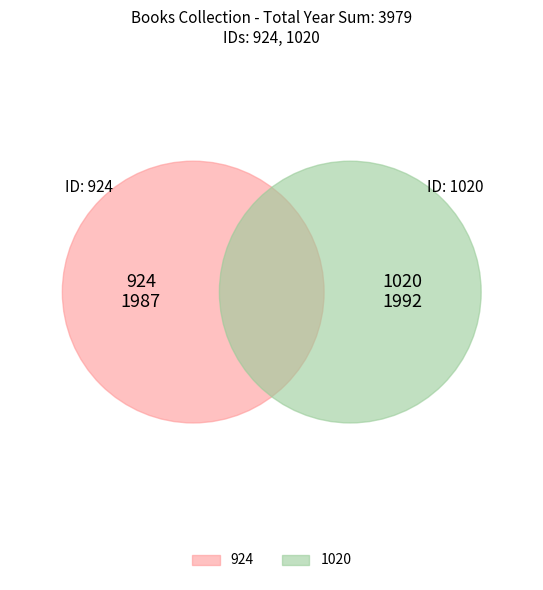

The 1020 slice represents 60% of the pie. True or false?

False